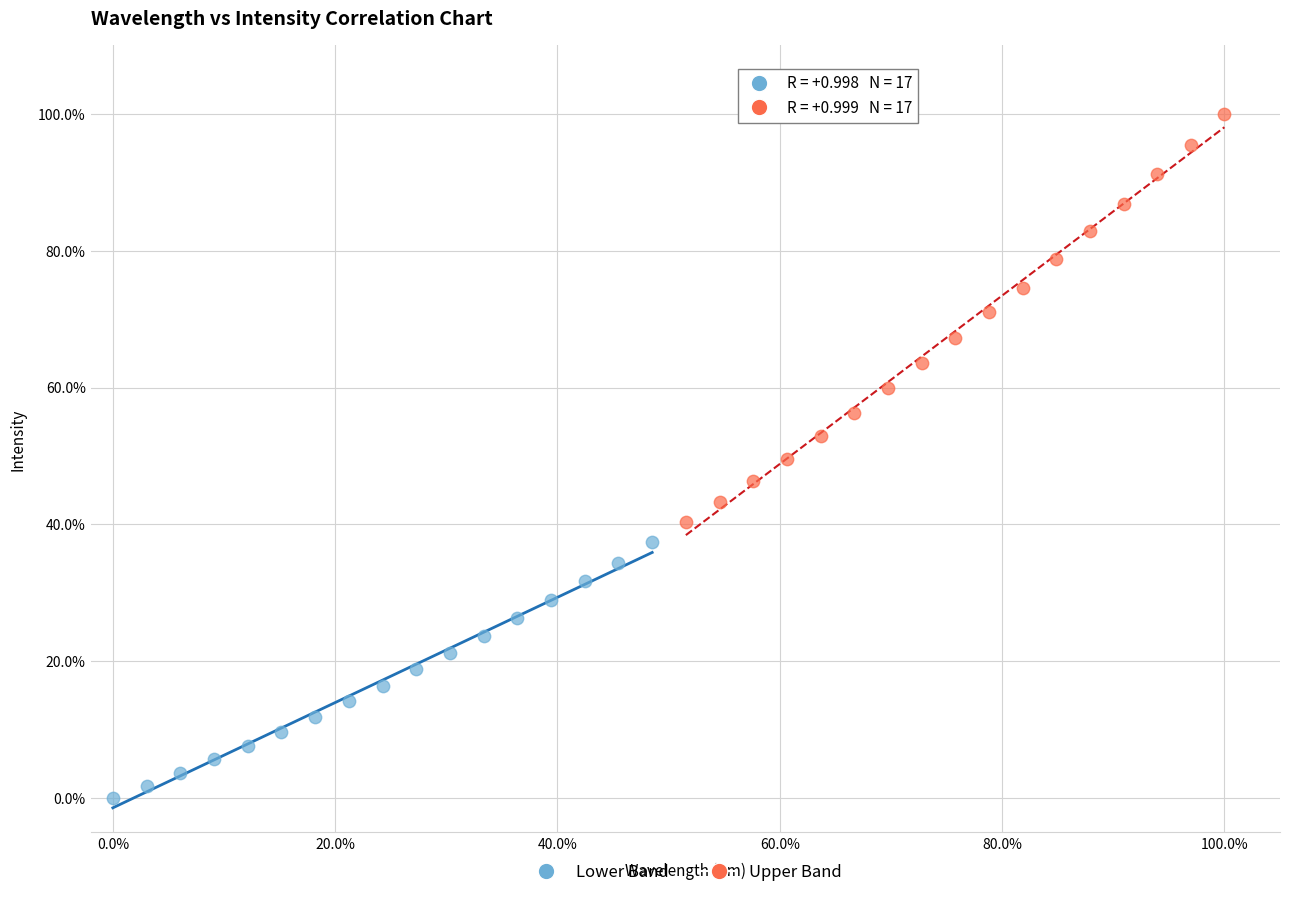

What are all the series names shown in the legend?

Lower Band, Upper Band